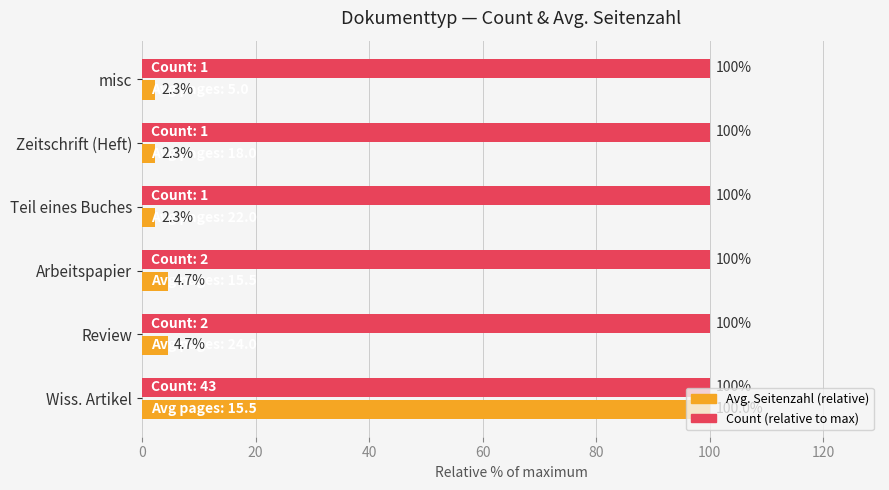

At which category is the sum across all series the highest?

Wiss. Artikel